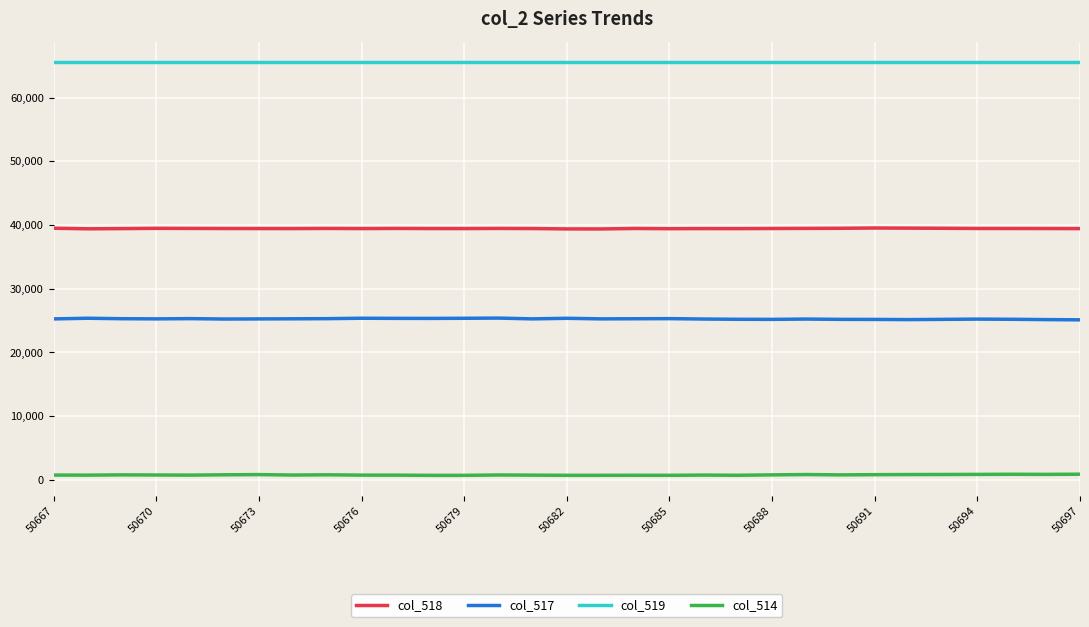

Which series has the largest total across all categories?

col_519